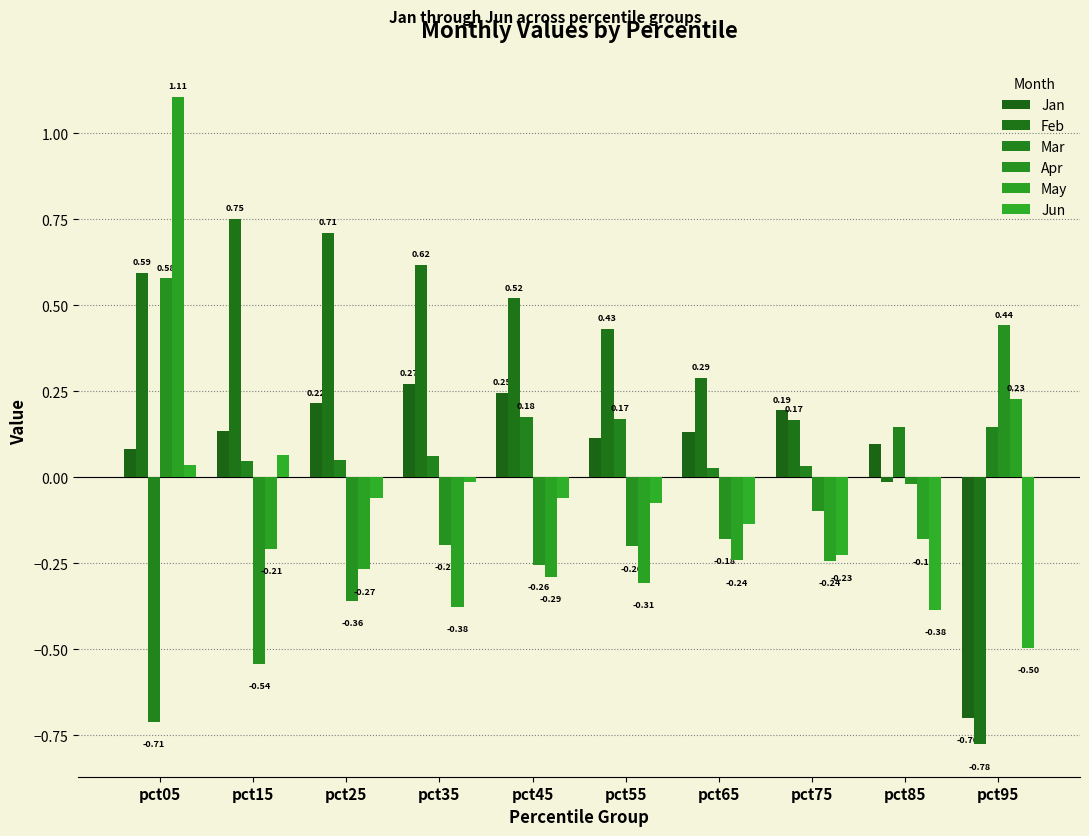

How many values in Jun are below zero?

8